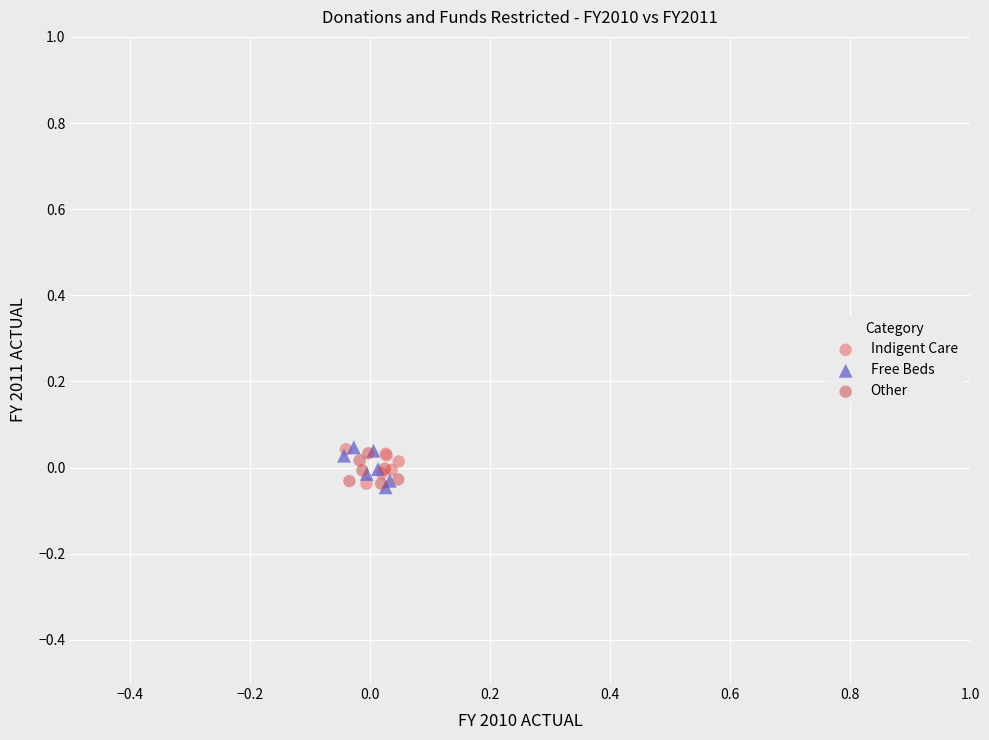

What are all the series names shown in the legend?

Indigent Care, Free Beds, Other